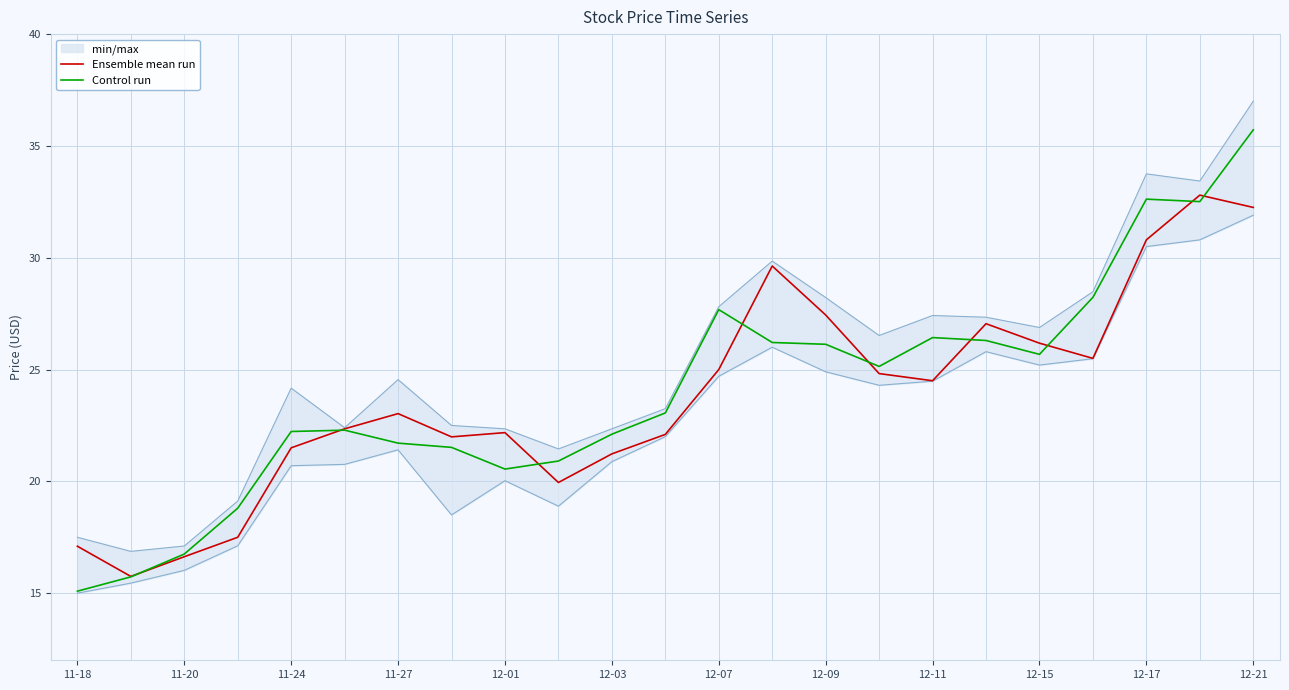

What is the value of the Ensemble mean run point at the 20th from the left?

25.5